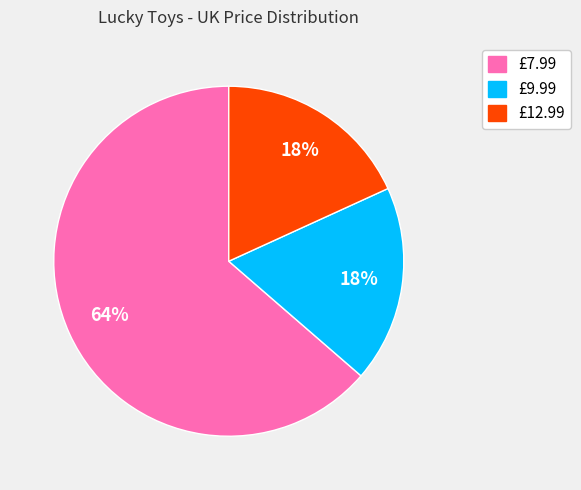

To the nearest percent, what is the average slice percentage?

33%